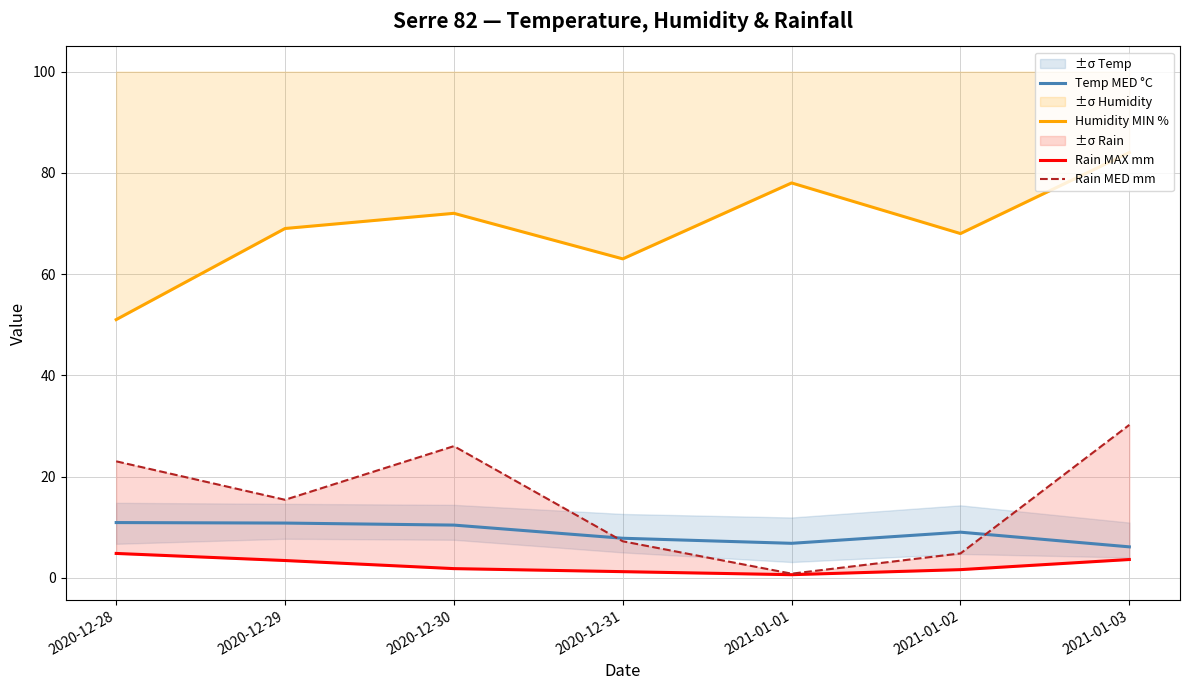

Reading left to right, list all the values displayed in this chart.

Temp MED °C: 2020-12-28=10.9	2020-12-29=10.8	2020-12-30=10.4	2020-12-31=7.8	2021-01-01=6.8	2021-01-02=9.0	2021-01-03=6.1
Humidity MIN %: 2020-12-28=51.0	2020-12-29=69.0	2020-12-30=72.0	2020-12-31=63.0	2021-01-01=78.0	2021-01-02=68.0	2021-01-03=84.0
Rain MAX mm: 2020-12-28=4.8	2020-12-29=3.4	2020-12-30=1.8	2020-12-31=1.2	2021-01-01=0.6	2021-01-02=1.6	2021-01-03=3.6
Rain MED mm: 2020-12-28=23.0	2020-12-29=15.4	2020-12-30=26.0	2020-12-31=7.2	2021-01-01=0.8	2021-01-02=4.8	2021-01-03=30.2